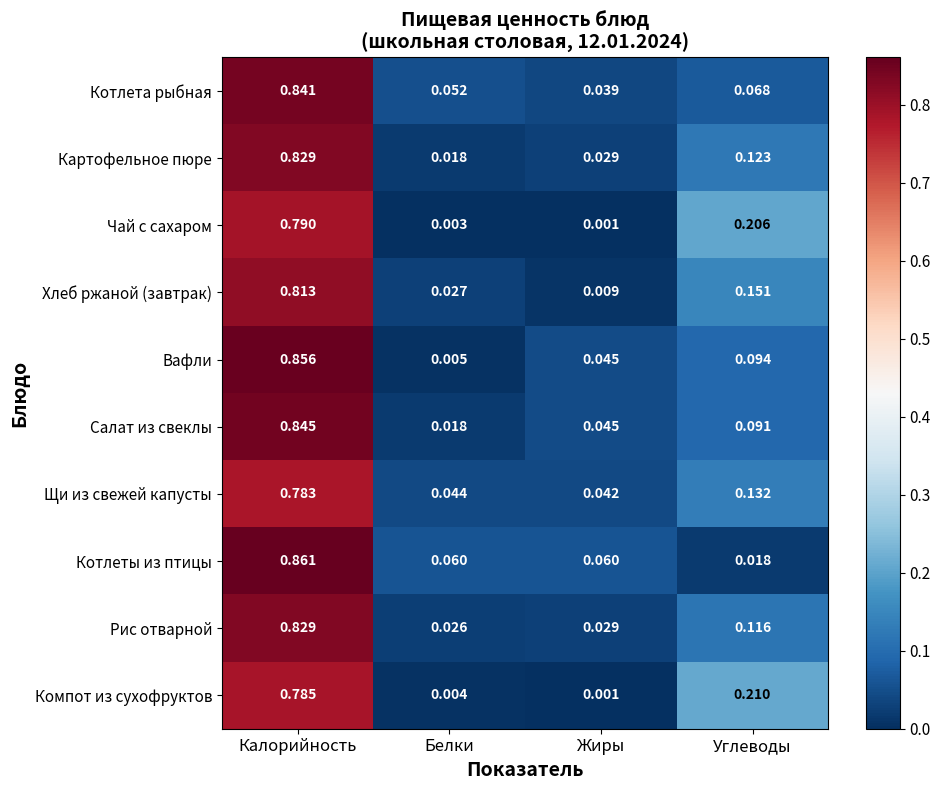

At which category does the chart reach its minimum across all series?

Жиры